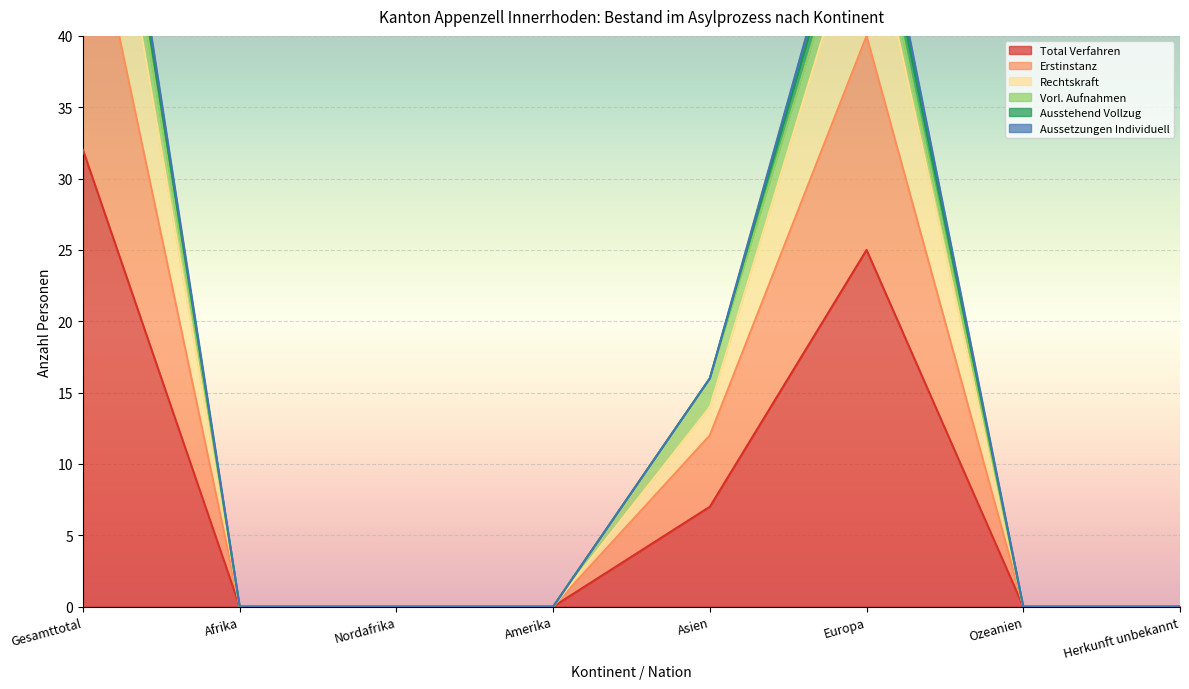

At which label does Total Verfahren reach its peak?

Gesamttotal